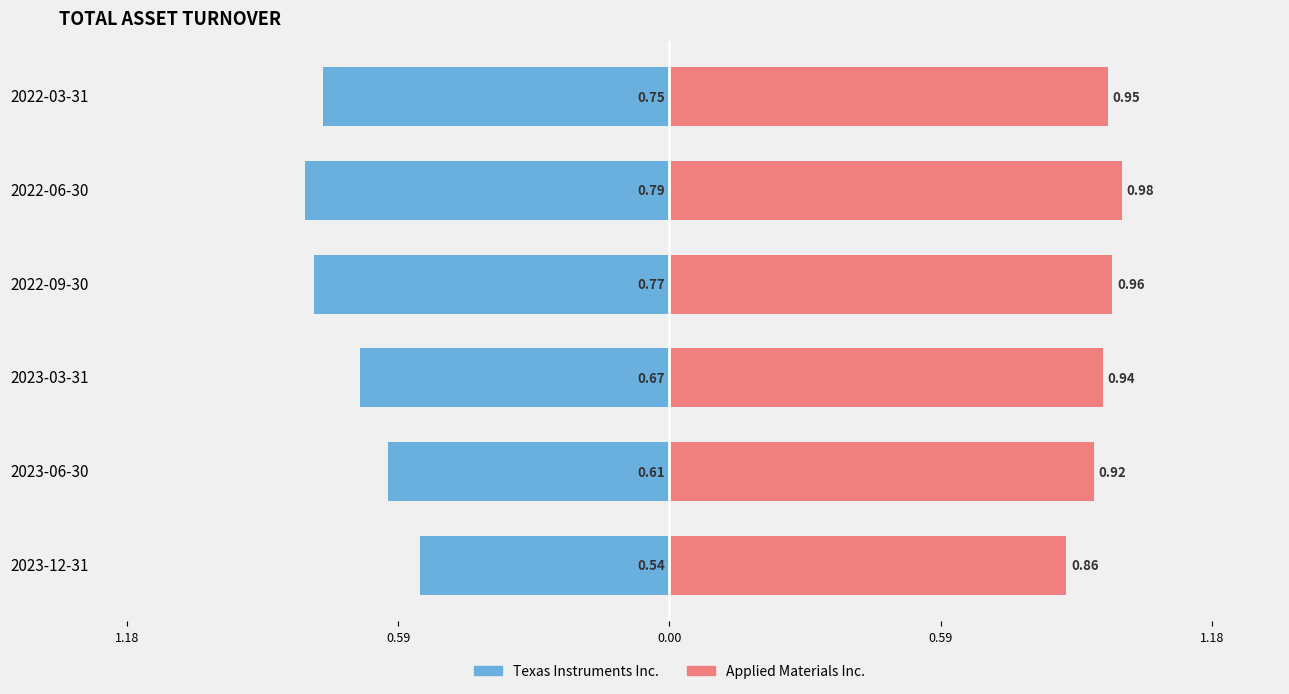

Count the Applied Materials Inc. values in the range 0 to 1.

6